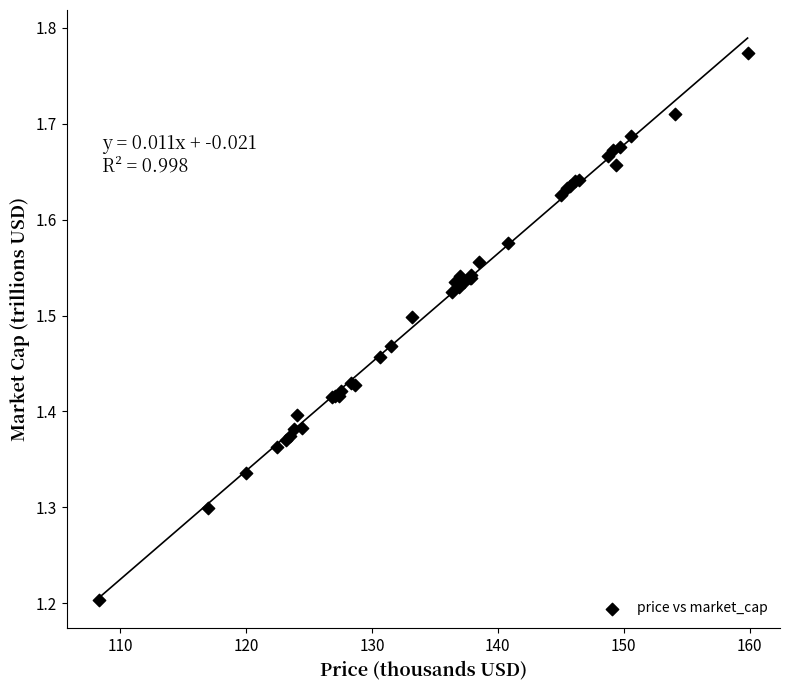

What Y value in the scatter plot is closest to 1?

1.2